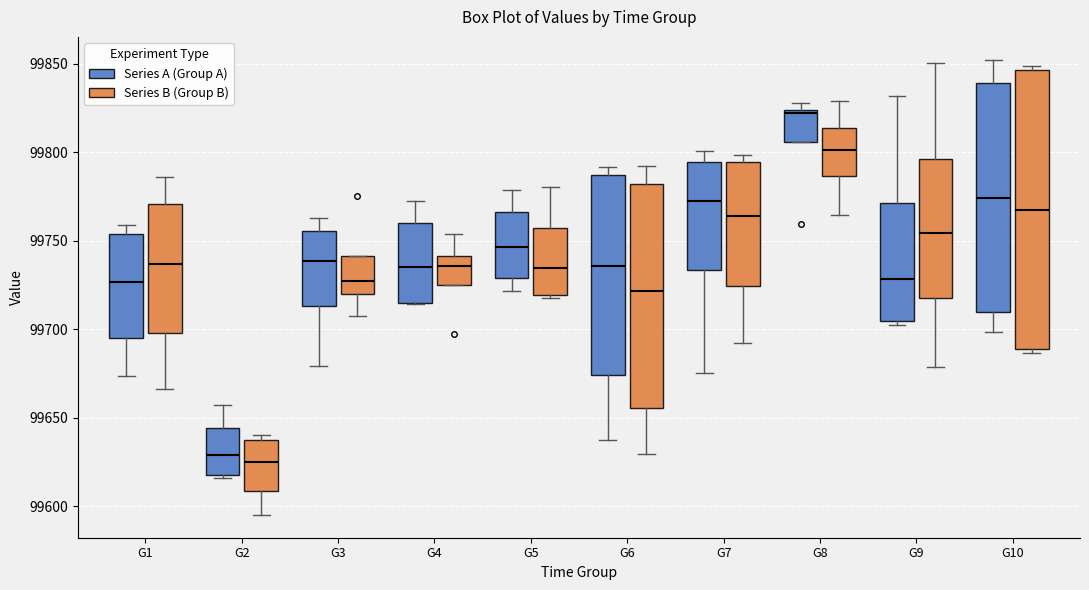

Reading left to right, transcribe this box plot: for each box, give where its median line is, the range the box spans, and where its two whiskers end, as read against the y-axis. The values are not printed on the chart, so give them approximately, as read against the axis.

G1 (Series A (Group A)): median 99725, box 99695 to 99755, whiskers 99675 to 99760
G1 (Series B (Group B)): median 99735, box 99700 to 99770, whiskers 99665 to 99785
G2 (Series A (Group A)): median 99630, box 99620 to 99645, whiskers 99615 to 99655
G2 (Series B (Group B)): median 99625, box 99610 to 99640, whiskers 99595 to 99640 (just above the box's upper edge)
G3 (Series A (Group A)): median 99740, box 99715 to 99755, whiskers 99680 to 99765
G3 (Series B (Group B)): median 99725, box 99720 to 99740, whiskers 99710 to 99740
G4 (Series A (Group A)): median 99735, box 99715 to 99760, whiskers 99715 to 99775
G4 (Series B (Group B)): median 99735, box 99725 to 99740, whiskers 99725 to 99755
G5 (Series A (Group A)): median 99745, box 99730 to 99765, whiskers 99720 to 99780
G5 (Series B (Group B)): median 99735, box 99720 to 99755, whiskers 99720 to 99780
G6 (Series A (Group A)): median 99735, box 99675 to 99785, whiskers 99635 to 99790
G6 (Series B (Group B)): median 99720, box 99655 to 99780, whiskers 99630 to 99790
G7 (Series A (Group A)): median 99775, box 99735 to 99795, whiskers 99675 to 99800
G7 (Series B (Group B)): median 99765, box 99725 to 99795, whiskers 99690 to 99800
G8 (Series A (Group A)): median 99820, box 99805 to 99825, whiskers 99805 to 99830
G8 (Series B (Group B)): median 99800, box 99785 to 99815, whiskers 99765 to 99830
G9 (Series A (Group A)): median 99730, box 99705 to 99770, whiskers 99700 to 99830
G9 (Series B (Group B)): median 99755, box 99720 to 99795, whiskers 99680 to 99850
G10 (Series A (Group A)): median 99775, box 99710 to 99840, whiskers 99700 to 99850
G10 (Series B (Group B)): median 99770, box 99690 to 99845, whiskers 99685 to 99850